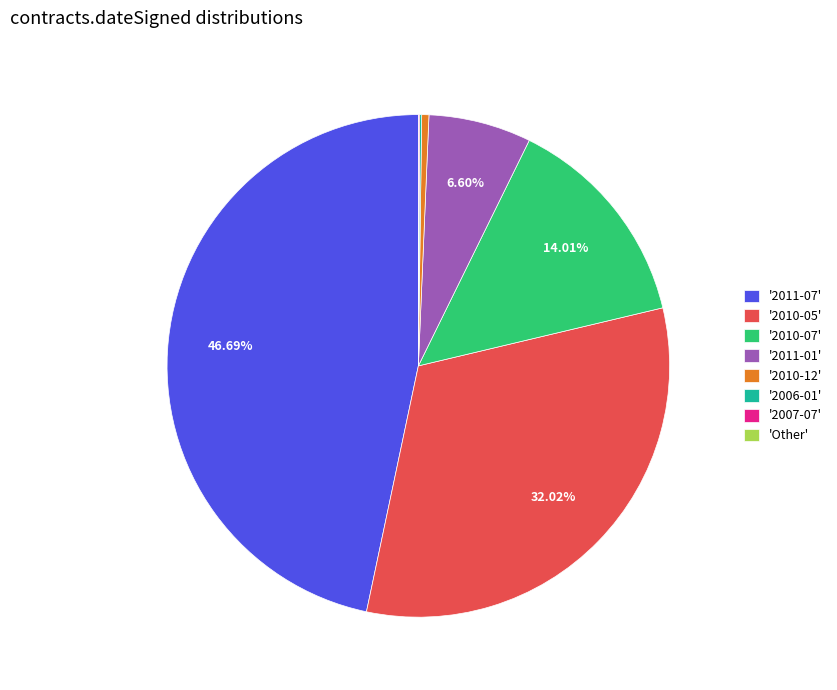

Is there a majority slice in this chart?

No